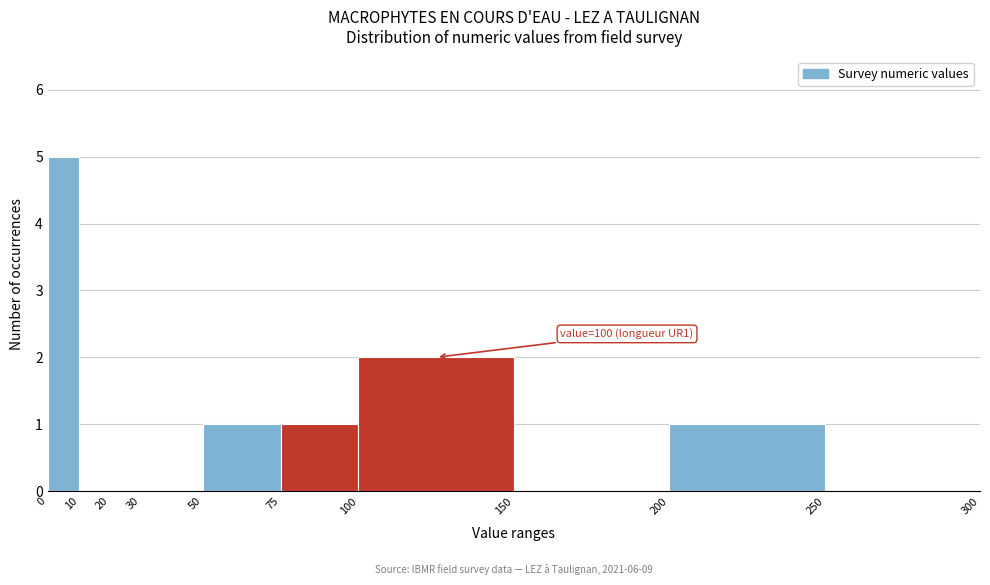

Over which range of the x-axis is the bar tallest?

0 to 10